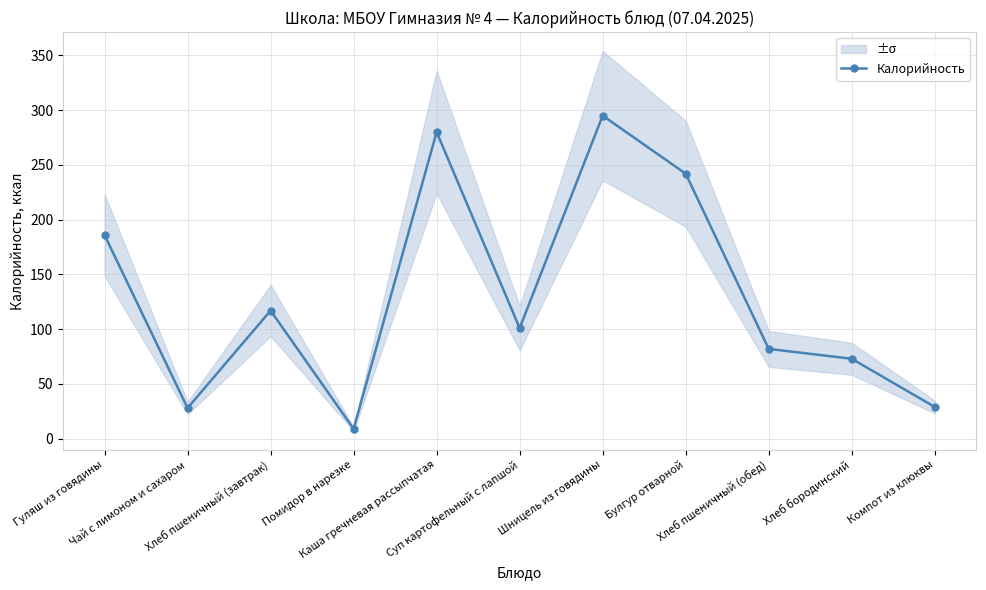

Rank the categories by value from highest to lowest.

Шницель из говядины, Каша гречневая рассыпчатая, Булгур отварной, Гуляш из говядины, Хлеб пшеничный (завтрак), Суп картофельный с лапшой, Хлеб пшеничный (обед), Хлеб бородинский, Компот из клюквы, Чай с лимоном и сахаром, Помидор в нарезке